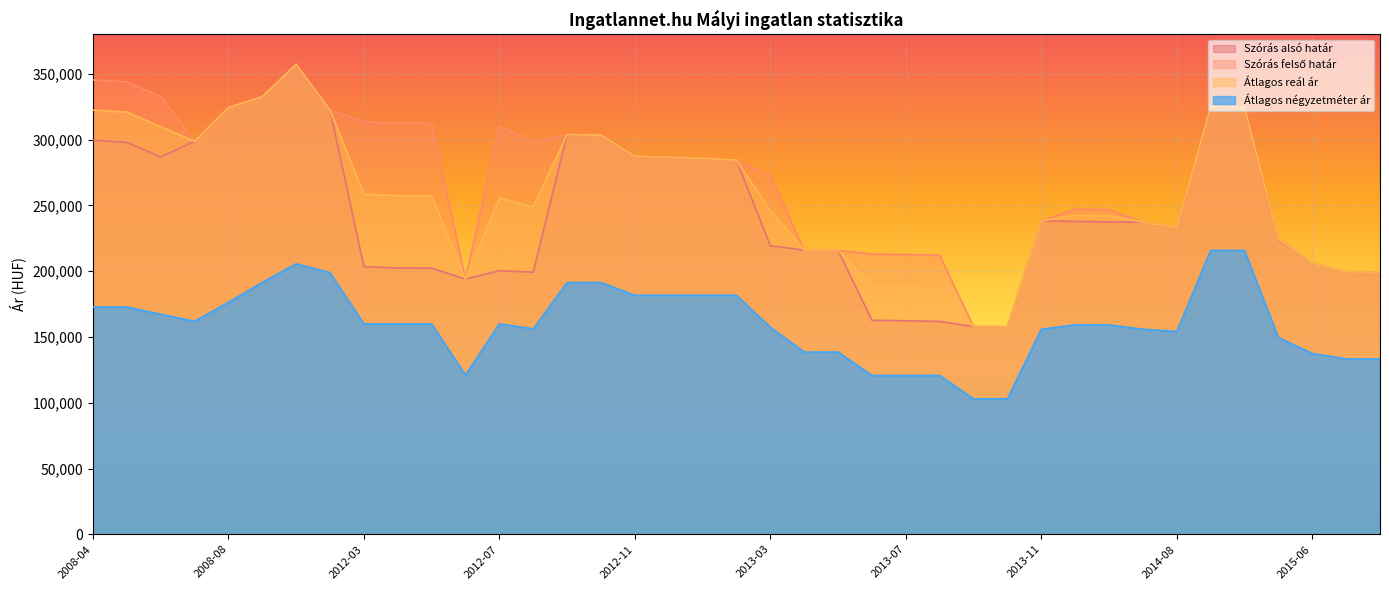

Reading right to left, extract all data points from this chart.

Szórás alsó határ: 2015-08=199326	2015-07=199474	2015-06=206079	2015-05=223879	2015-04=324612	2015-03=325098	2014-08=233145	2014-04=237396	2014-01=237447	2013-12=237876	2013-11=238239	2013-10=157809	2013-09=157929	2013-08=161821	2013-07=162351	2013-06=162690	2013-05=215901	2013-04=216125	2013-03=219318	2013-02=284454	2013-01=285790	2012-12=286688	2012-11=287290	2012-10=303465	2012-09=303865	2012-08=199267	2012-07=200417	2012-06=194025	2012-05=202328	2012-04=202465	2012-03=203501	2012-02=322529	2010-03=357240	2010-01=332685	2008-08=324423	2008-07=298730	2008-06=286888	2008-05=297996	2008-04=299487
Szórás felső határ: 2015-08=199326	2015-07=199474	2015-06=206079	2015-05=225057	2015-04=324612	2015-03=325098	2014-08=233145	2014-04=237396	2014-01=246761	2013-12=247190	2013-11=238239	2013-10=157809	2013-09=157929	2013-08=212179	2013-07=212709	2013-06=213048	2013-05=215901	2013-04=216125	2013-03=272736	2013-02=284454	2013-01=285790	2012-12=286688	2012-11=287290	2012-10=303465	2012-09=303865	2012-08=298749	2012-07=310543	2012-06=194025	2012-05=312454	2012-04=312591	2012-03=313627	2012-02=322529	2010-03=357240	2010-01=332685	2008-08=324423	2008-07=298730	2008-06=332820	2008-05=343928	2008-04=345419
Átlagos reál ár: 2015-08=199326	2015-07=199474	2015-06=206079	2015-05=224468	2015-04=324612	2015-03=325098	2014-08=233145	2014-04=237396	2014-01=242104	2013-12=242533	2013-11=238239	2013-10=157809	2013-09=157929	2013-08=187000	2013-07=187530	2013-06=187869	2013-05=215901	2013-04=216125	2013-03=246027	2013-02=284454	2013-01=285790	2012-12=286688	2012-11=287290	2012-10=303465	2012-09=303865	2012-08=249008	2012-07=255480	2012-06=194025	2012-05=257391	2012-04=257528	2012-03=258564	2012-02=322529	2010-03=357240	2010-01=332685	2008-08=324423	2008-07=298730	2008-06=309854	2008-05=320962	2008-04=322453
Átlagos négyzetméter ár: 2015-08=133325	2015-07=133325	2015-06=137500	2015-05=149583	2015-04=215833	2015-03=215833	2014-08=154166	2014-04=155913	2014-01=159206	2013-12=159206	2013-11=155913	2013-10=102962	2013-09=102962	2013-08=120766	2013-07=120766	2013-06=120766	2013-05=138571	2013-04=138571	2013-03=157457	2013-02=181720	2013-01=181720	2012-12=181720	2012-11=181720	2012-10=191397	2012-09=191397	2012-08=156224	2012-07=159988	2012-06=121052	2012-05=159988	2012-04=159988	2012-03=159988	2012-02=198924	2010-03=205628	2010-01=191494	2008-08=176292	2008-07=161934	2008-06=167347	2008-05=172760	2008-04=172760